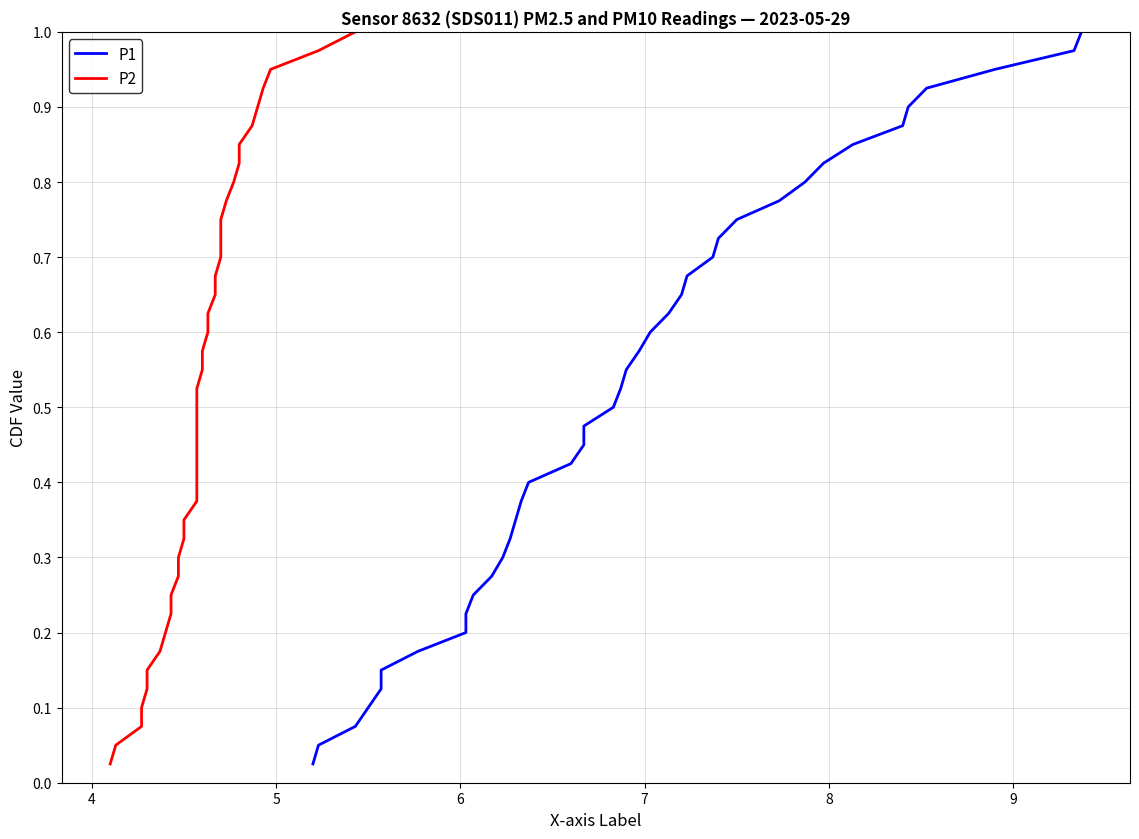

Which series has the largest total across all categories?

P1